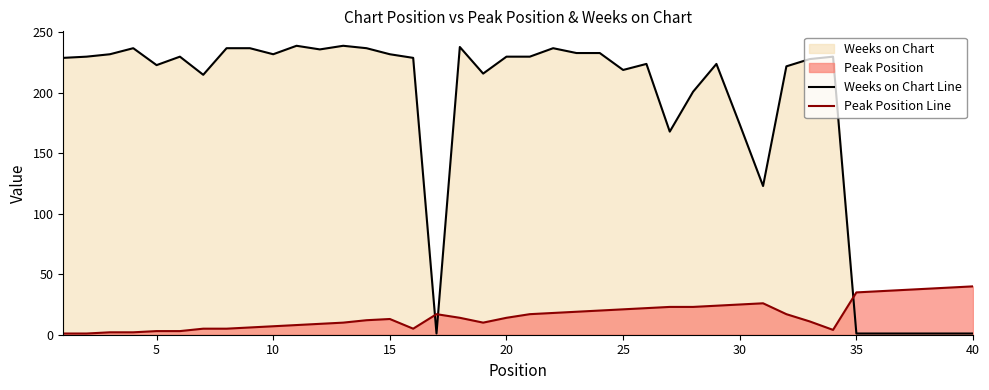

True or false: Peak Position Line has a value of 7 at 10.

True